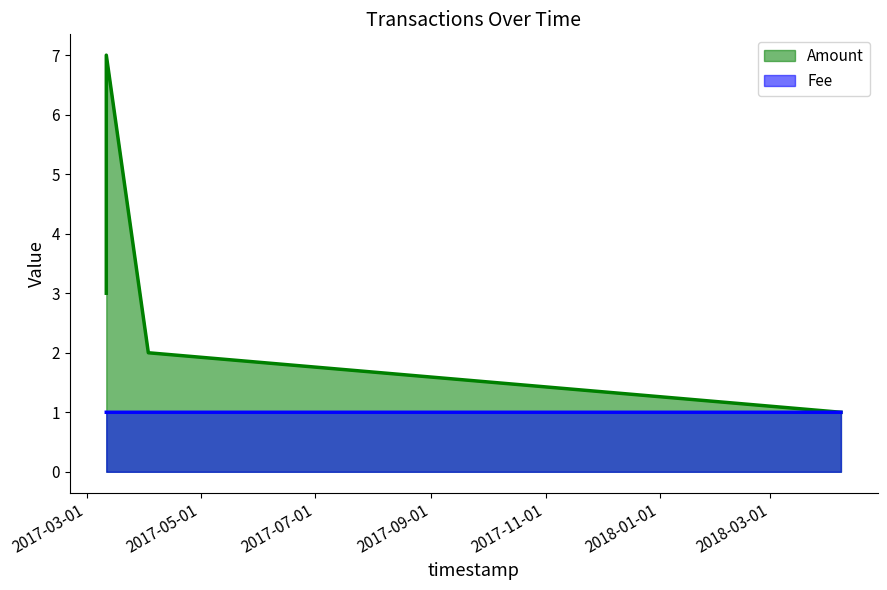

At which category does the chart reach its peak across all series?

2017-03-11 12:34:45